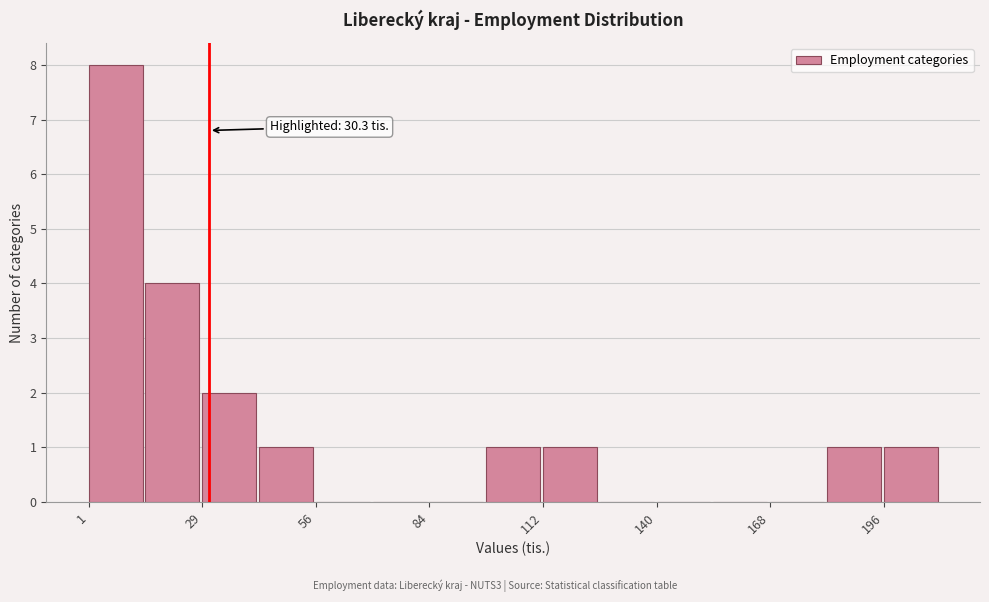

Around what value on the x-axis is the tallest bar? Give the approximate position of its centre, as read against the axis.

5